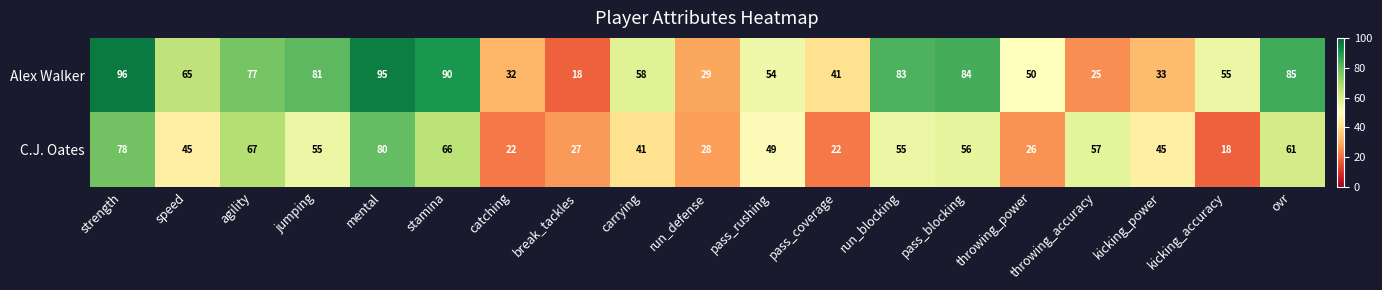

What is the spread (max minus min) of values at kicking_accuracy?

37